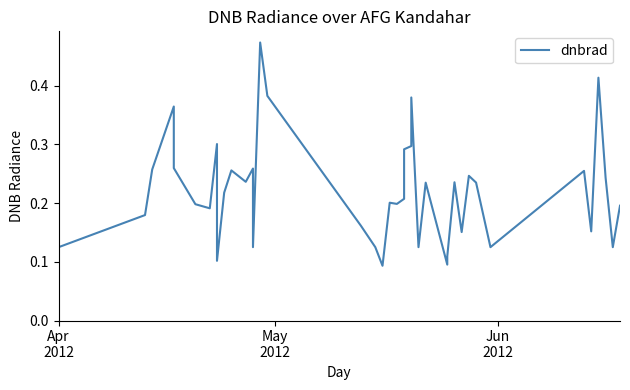

How many interior local valleys (lower than both neighbors) does the data have?

12